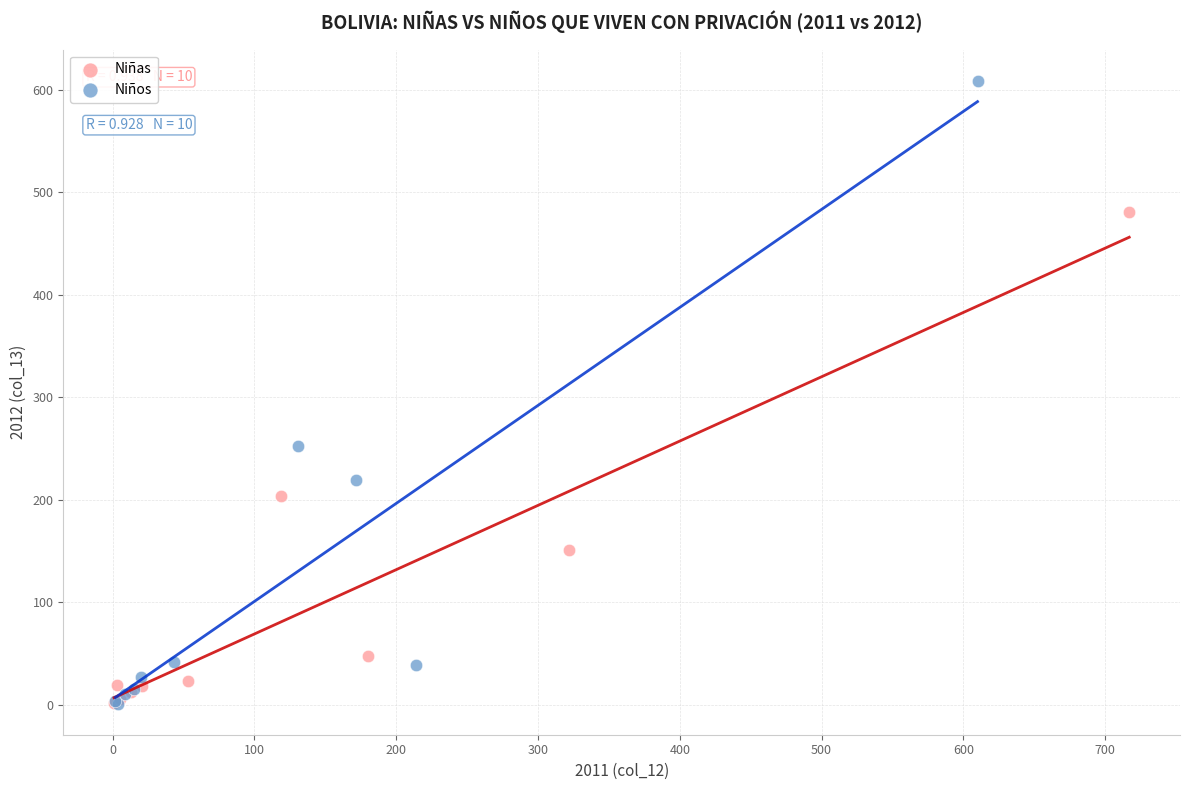

Which series reaches the maximum Y coordinate?

Niños